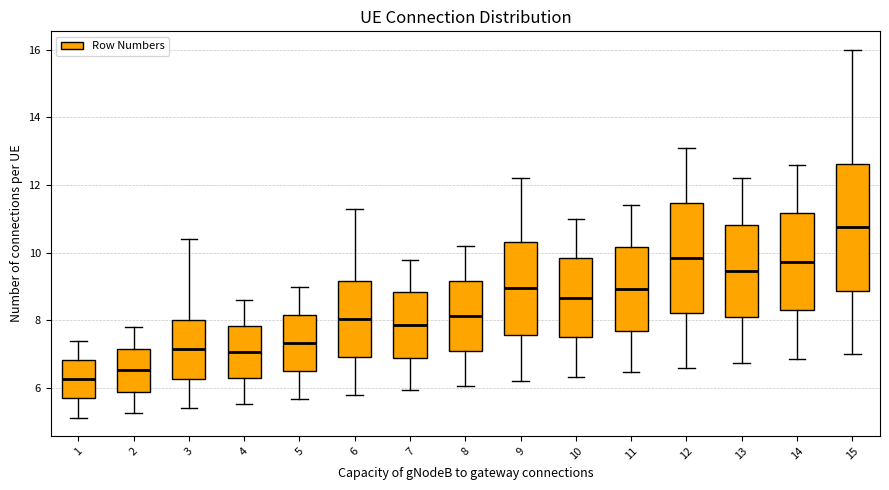

Comparing the boxes themselves (not the whiskers), which one is the tallest?

15